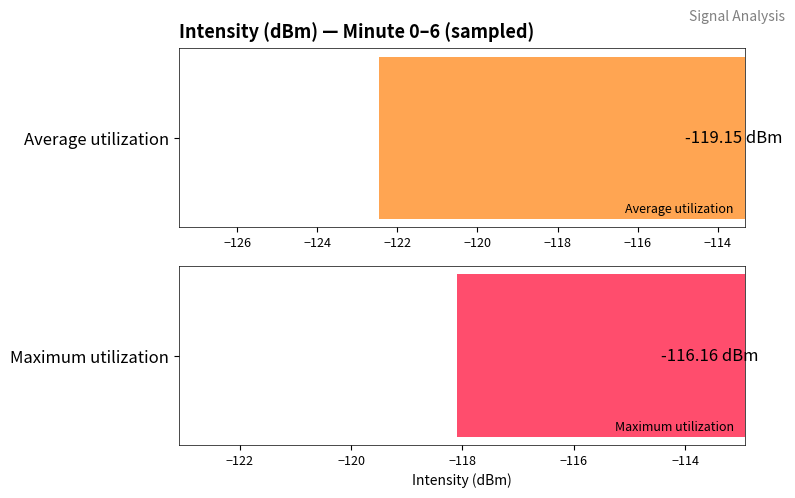

Rank the series by their maximum value, from highest to lowest.

Maximum utilization, Average utilization